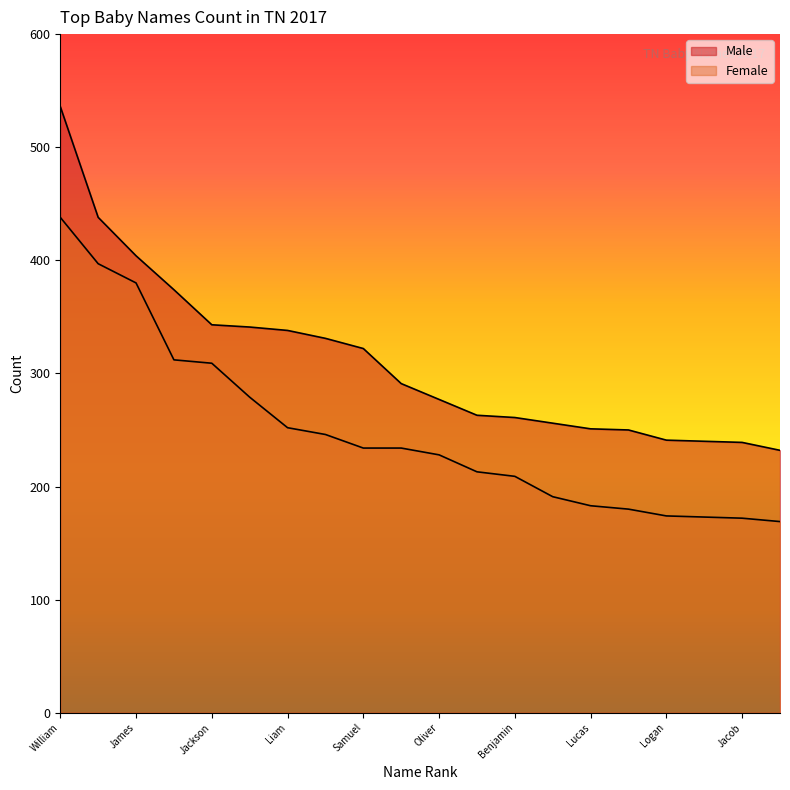

Reading left to right, extract all data points from this chart.

Male: William=536	Ava/Elijah=438	James=404	Noah=374	Jackson=343	Mason=341	Liam=338	John=331	Samuel=322	Grayson=291	Oliver=277	Carter=263	Benjamin=261	Levi=256	Lucas=251	Aiden=250	Logan=241	Henry=240	Jacob=239	Michael=232
Female: William=438	Ava/Elijah=397	James=380	Noah=312	Jackson=309	Mason=279	Liam=252	John=246	Samuel=234	Grayson=234	Oliver=228	Carter=213	Benjamin=209	Levi=191	Lucas=183	Aiden=180	Logan=174	Henry=173	Jacob=172	Michael=169